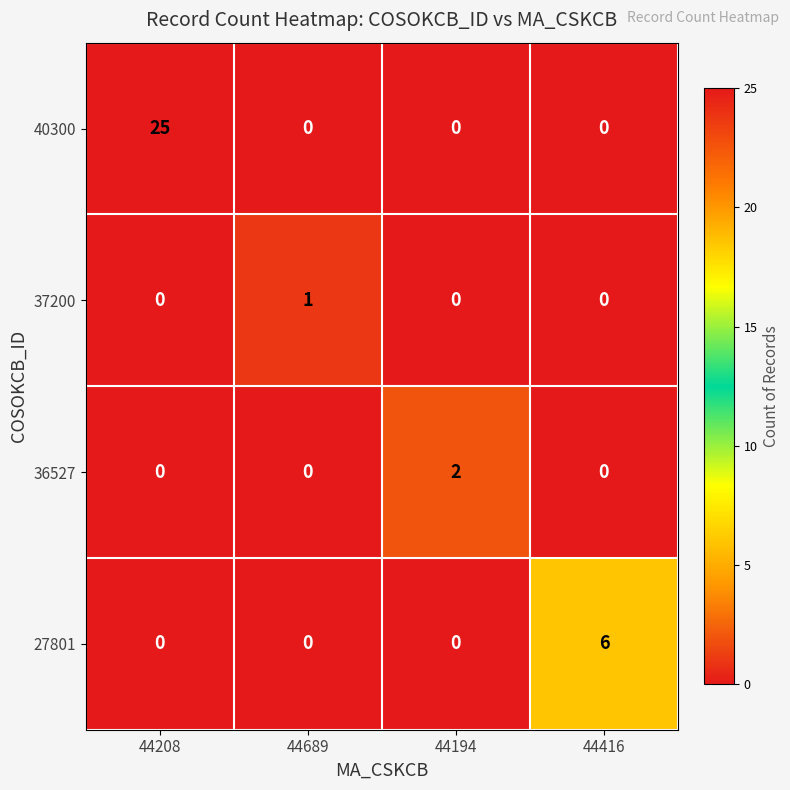

Is it true that 40300 equals 25 at 44208?

True